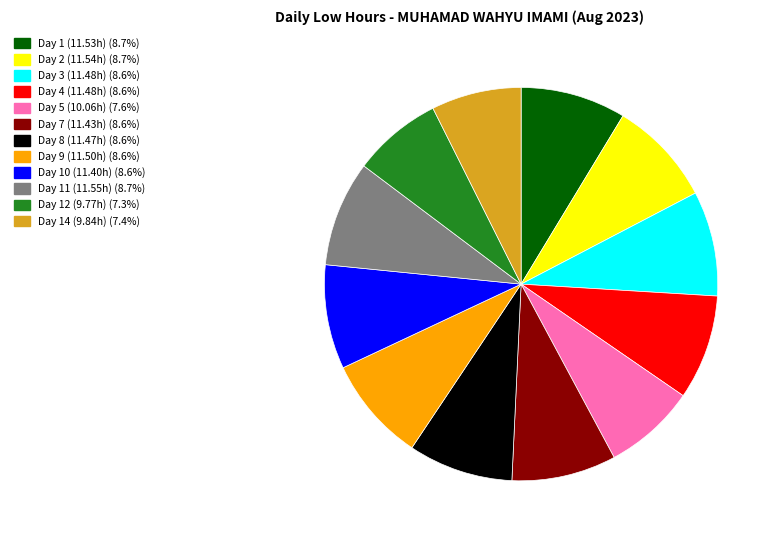

Does any single category account for the majority?

No